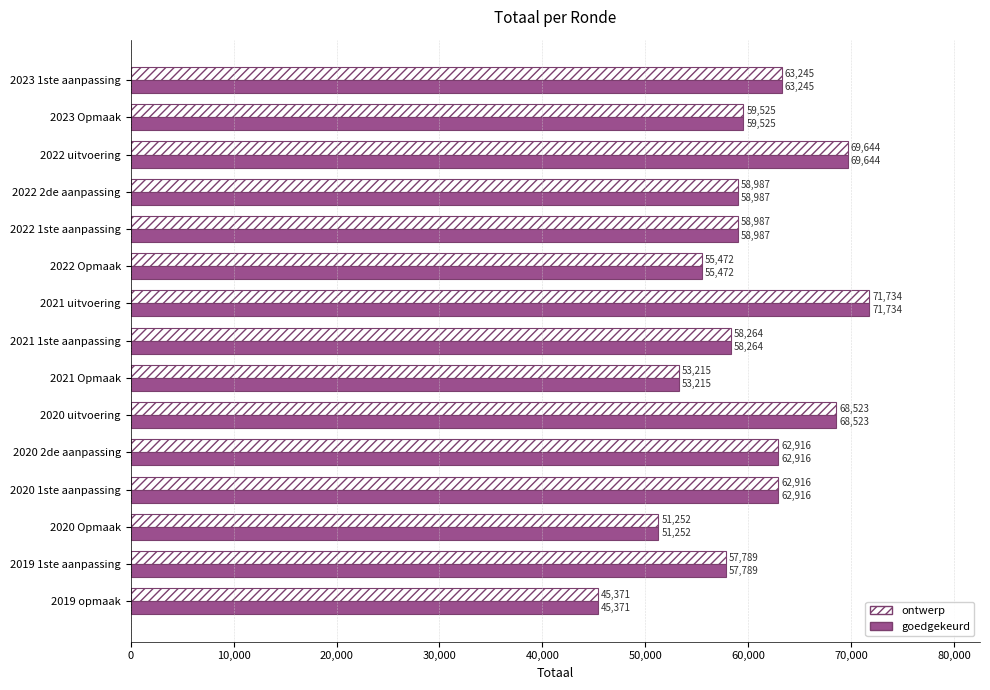

At which label is ontwerp closest to 58552?

2021 1ste aanpassing